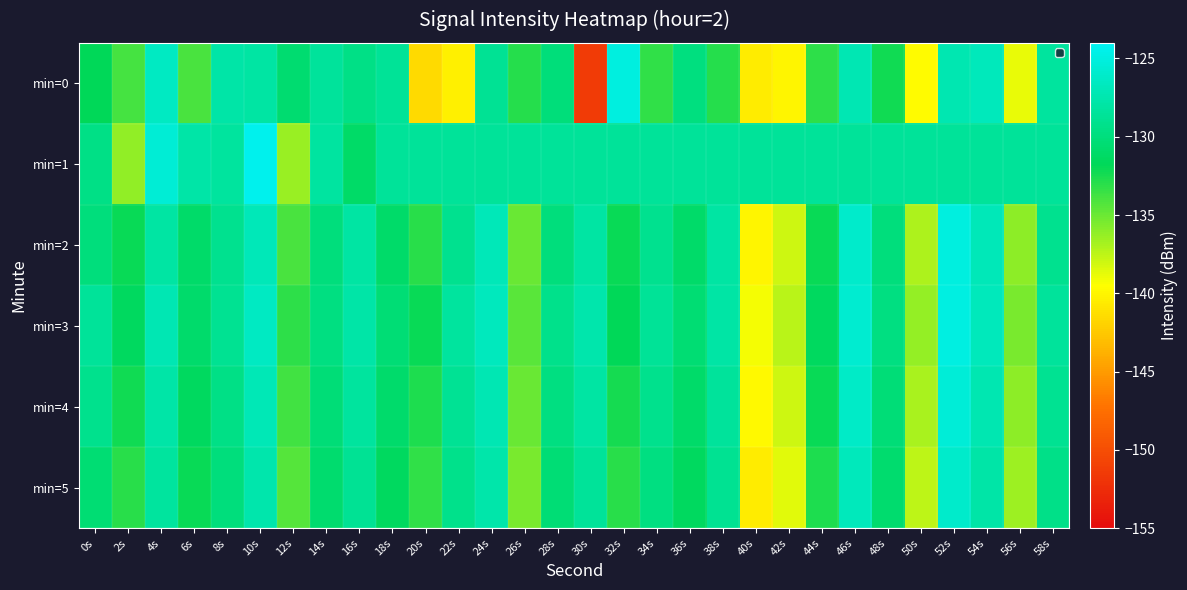

What is the maximum value shown in the chart?

-124.3